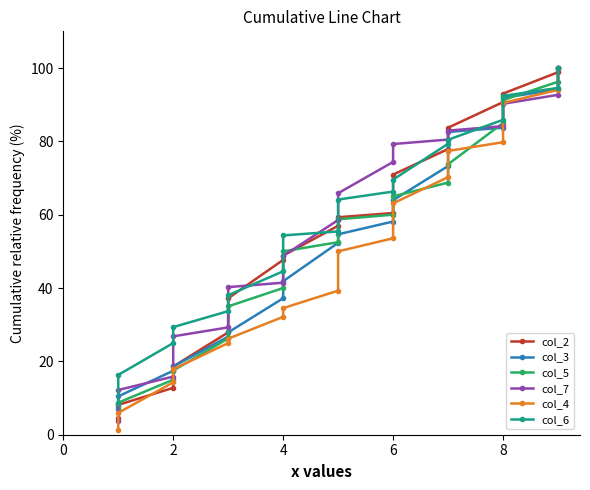

What are all the series names shown in the legend?

col_2, col_3, col_5, col_7, col_4, col_6